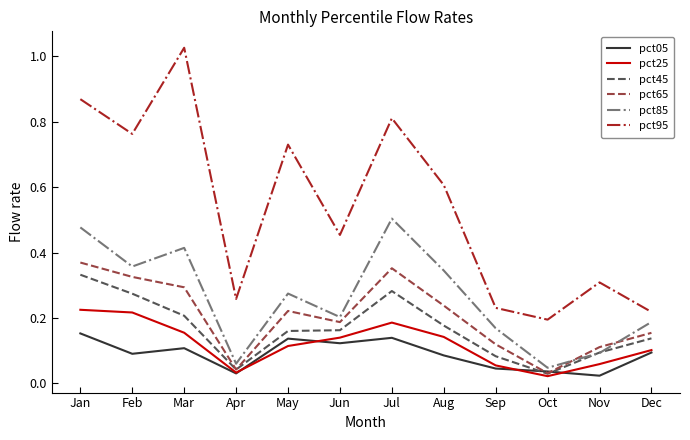

At which label is pct25 closest to 0?

Oct